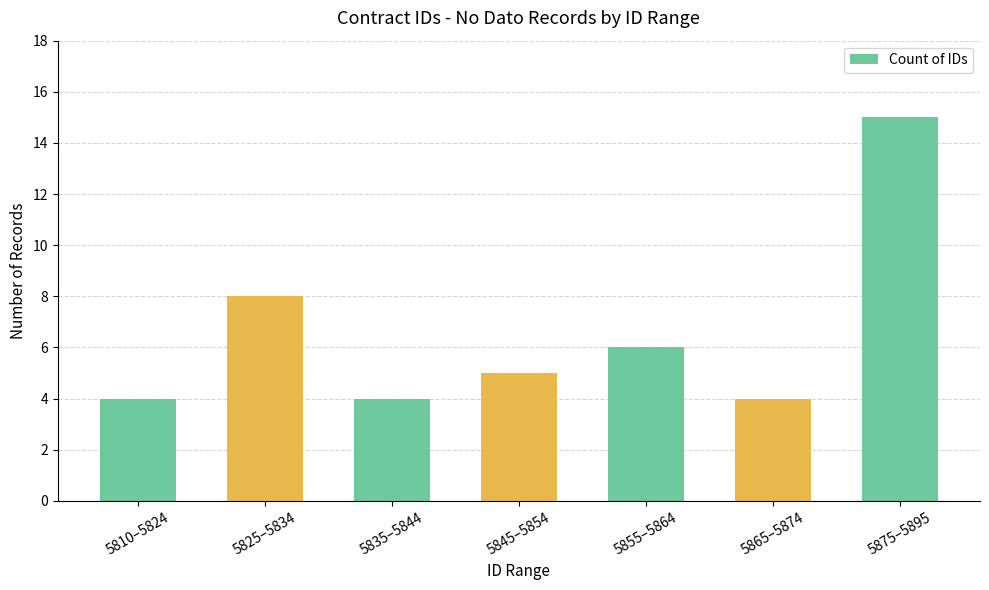

Reading left to right, what are all the values shown in this chart?

4	8	4	5	6	4	15